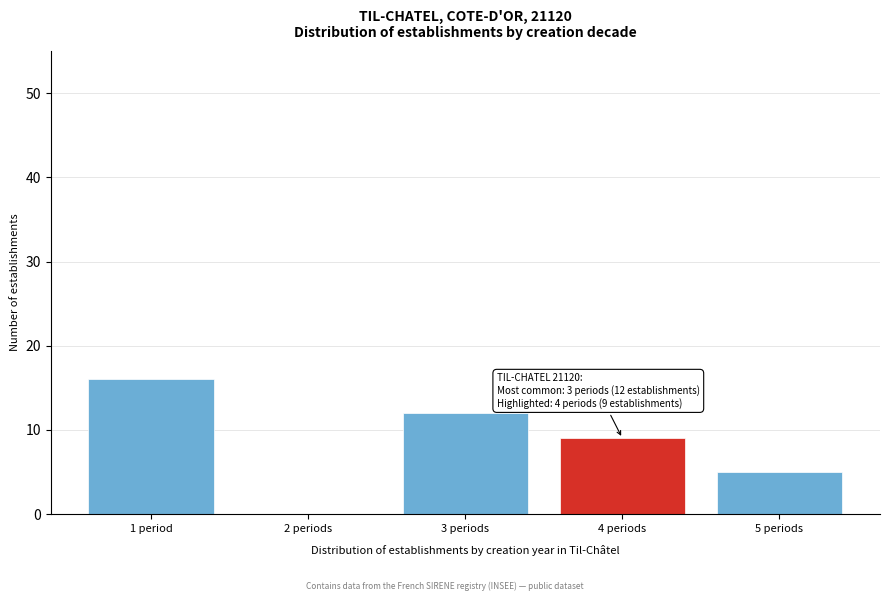

Reading right to left, extract all data points from this chart.

5 periods=5	4 periods=9	3 periods=12	2 periods=0	1 period=16